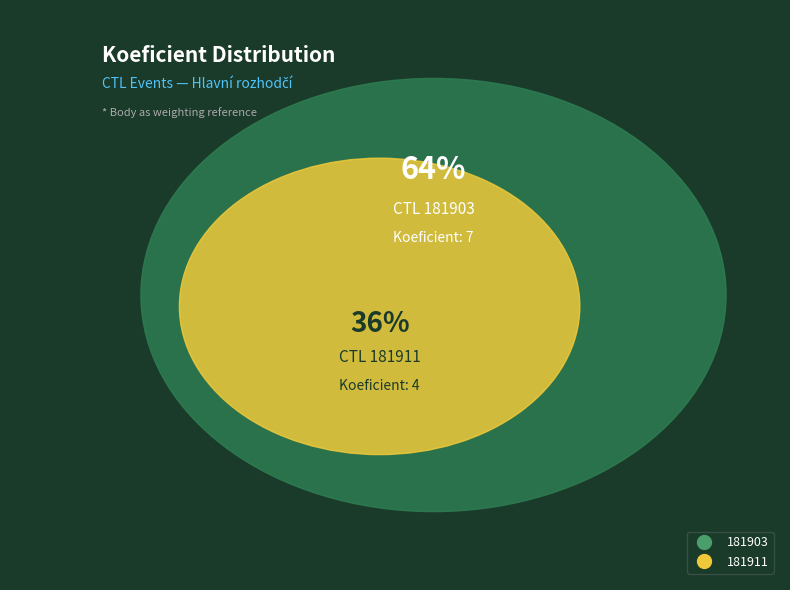

To the nearest percent, what is the average slice percentage?

50%